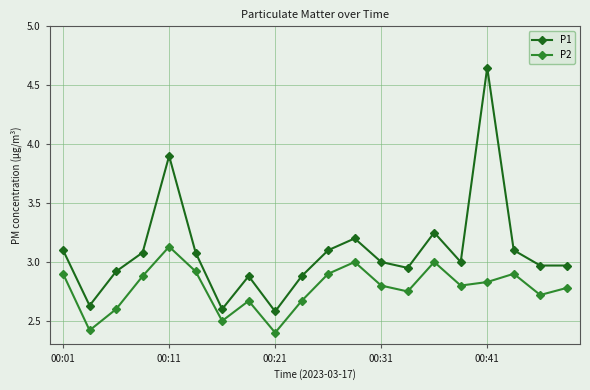

What is the minimum value shown in the chart?

2.4